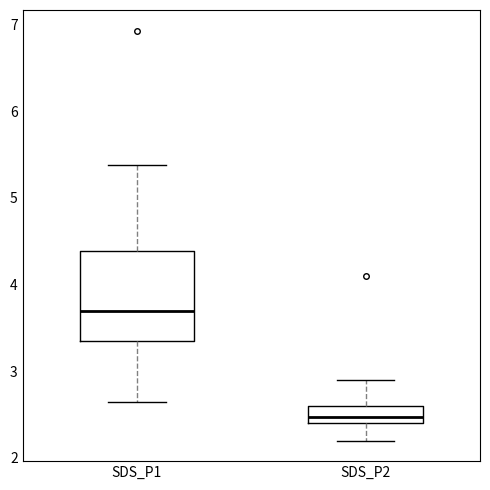

Comparing the boxes themselves (not the whiskers), which one is the tallest?

SDS_P1